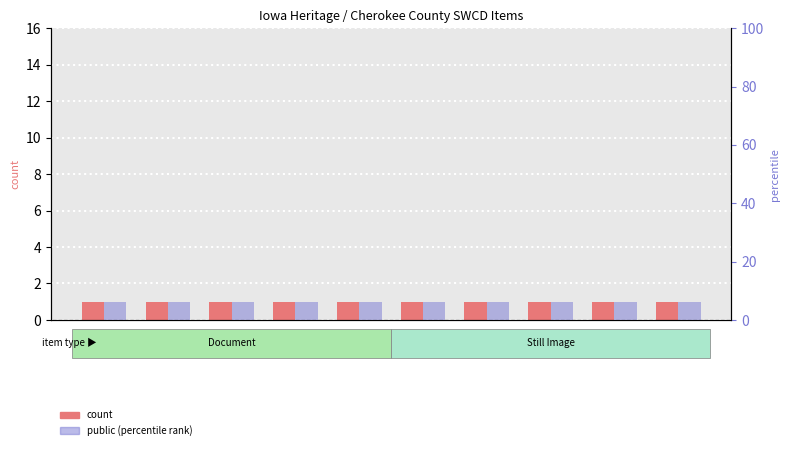

Rank the series by their maximum value, from lowest to highest.

count, public (percentile rank)